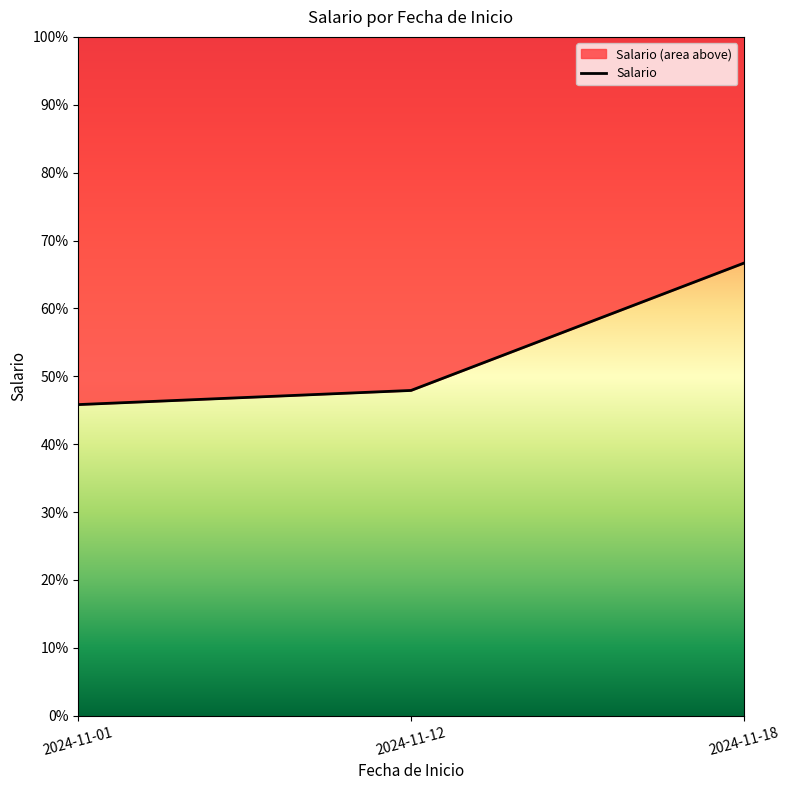

Rank the categories by value from lowest to highest.

2024-11-01, 2024-11-12, 2024-11-18